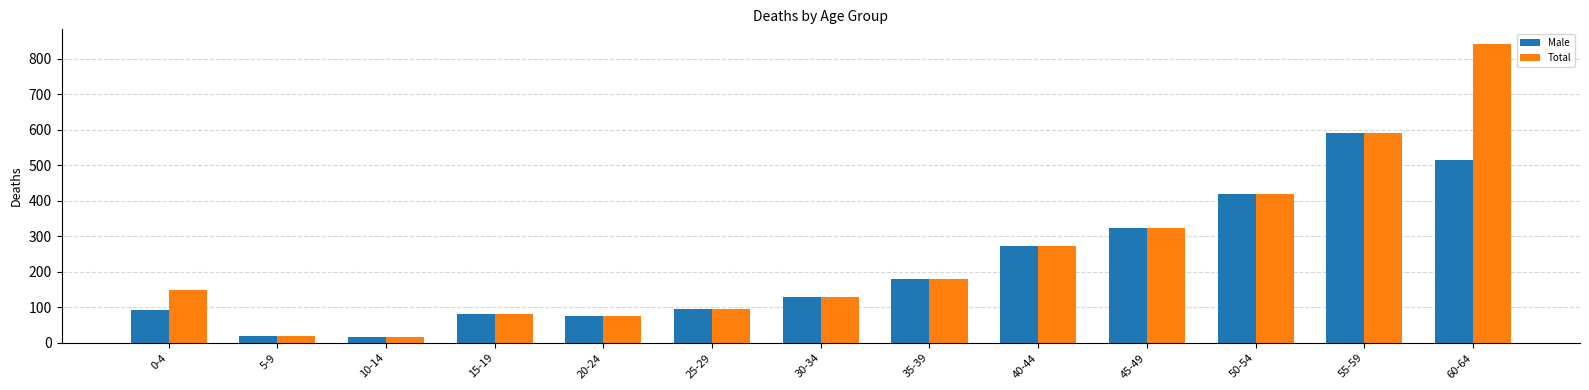

Which label corresponds to the largest value in the chart?

60-64